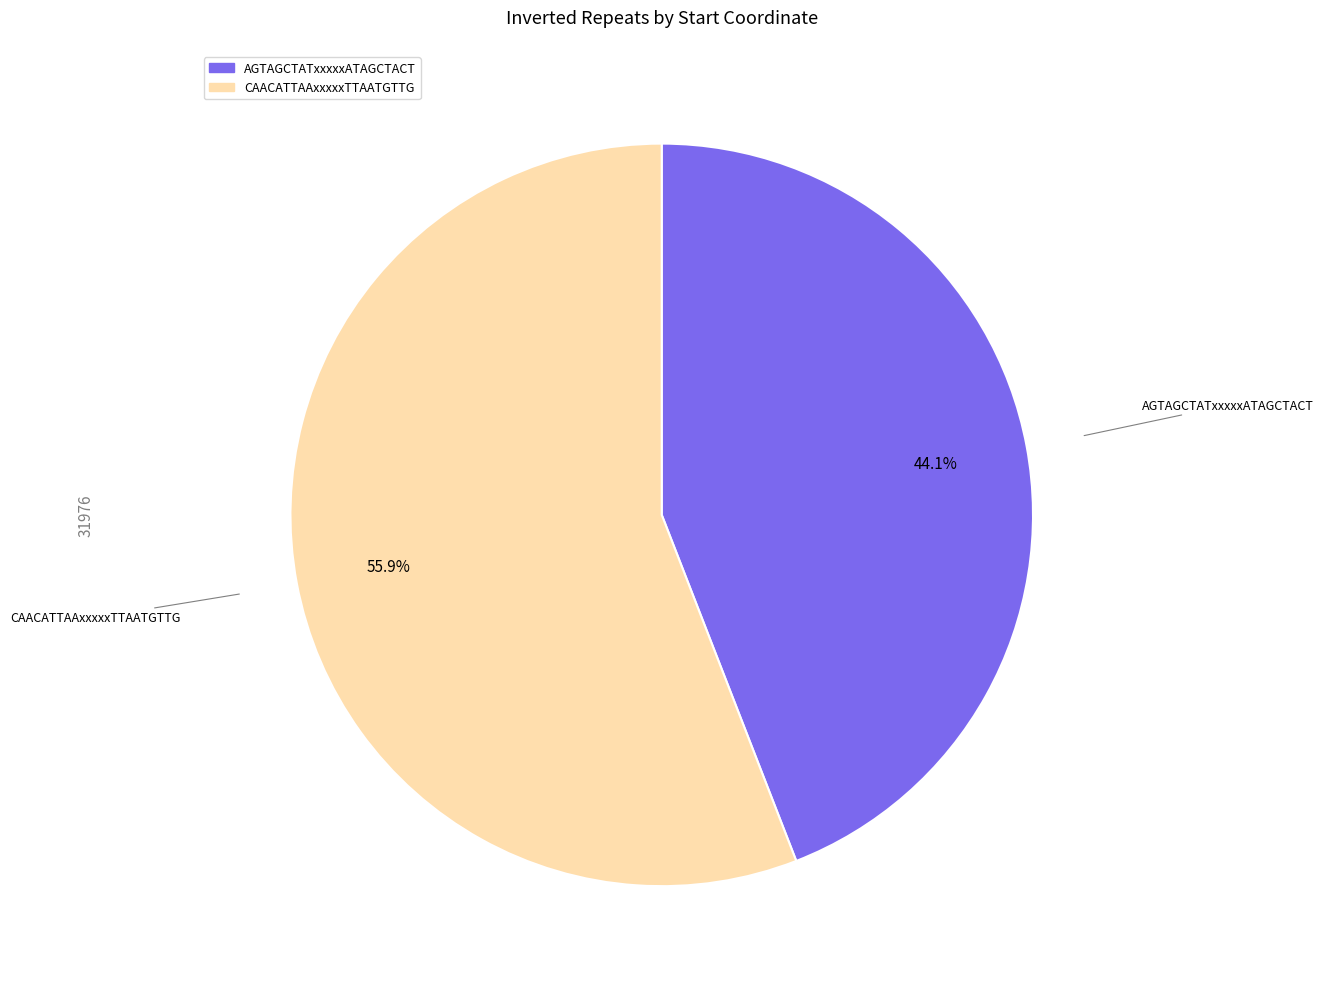

How many slices are in this pie chart?

2